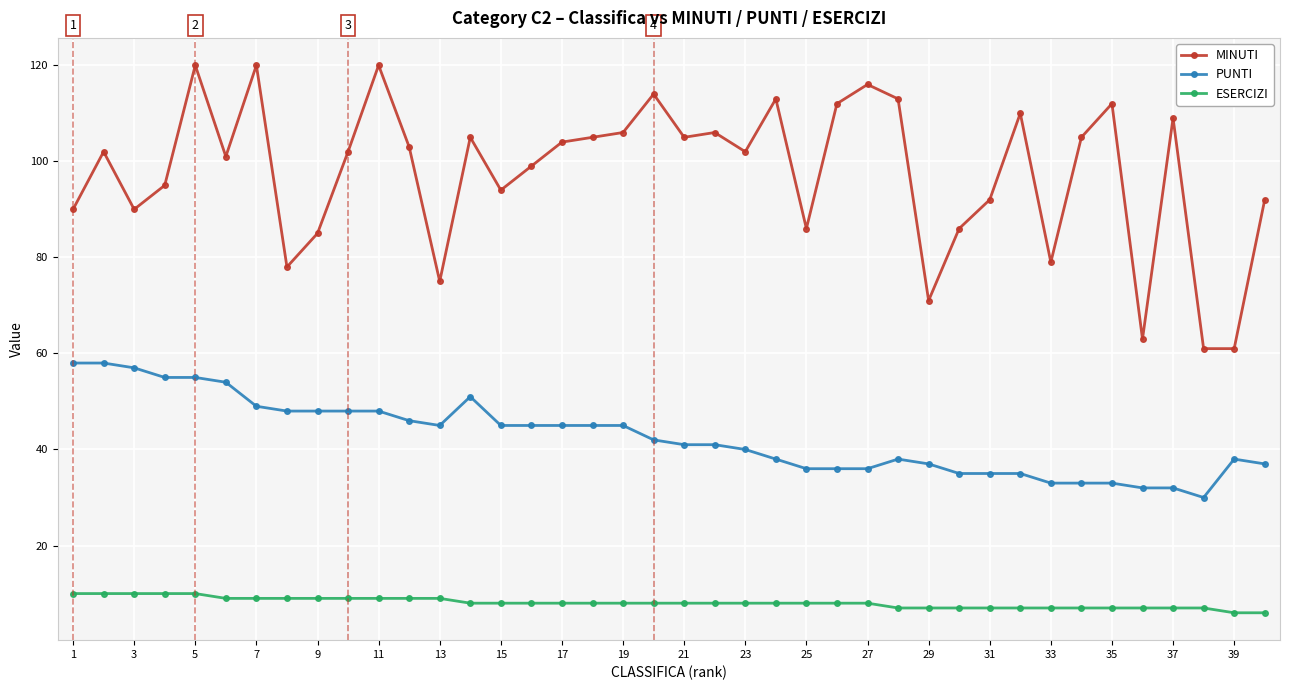

Which series has the largest range (max minus min)?

MINUTI